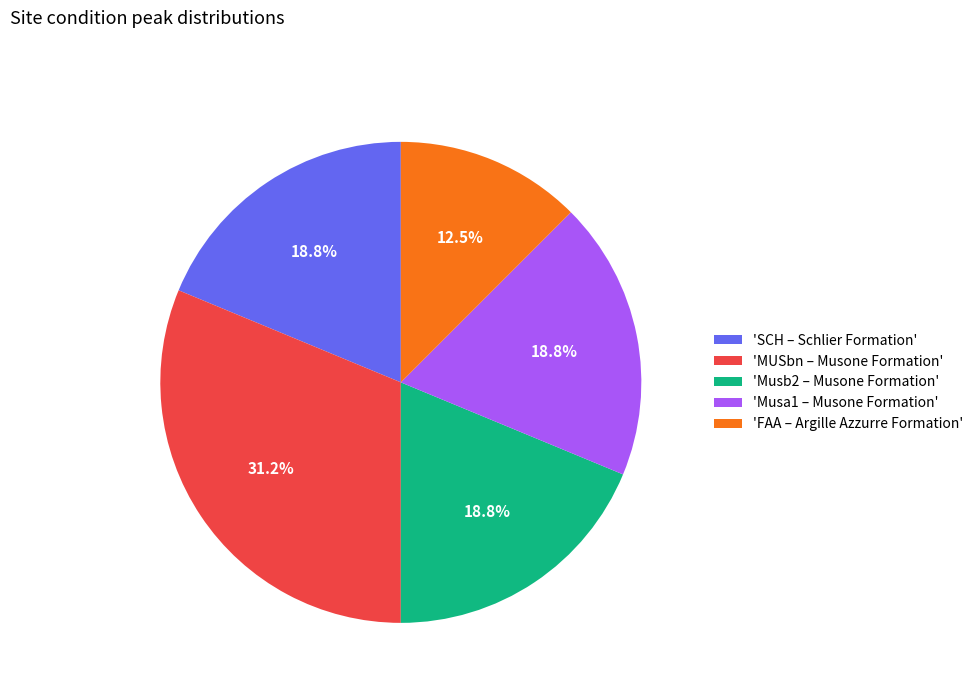

Count the number of slices in the pie.

5